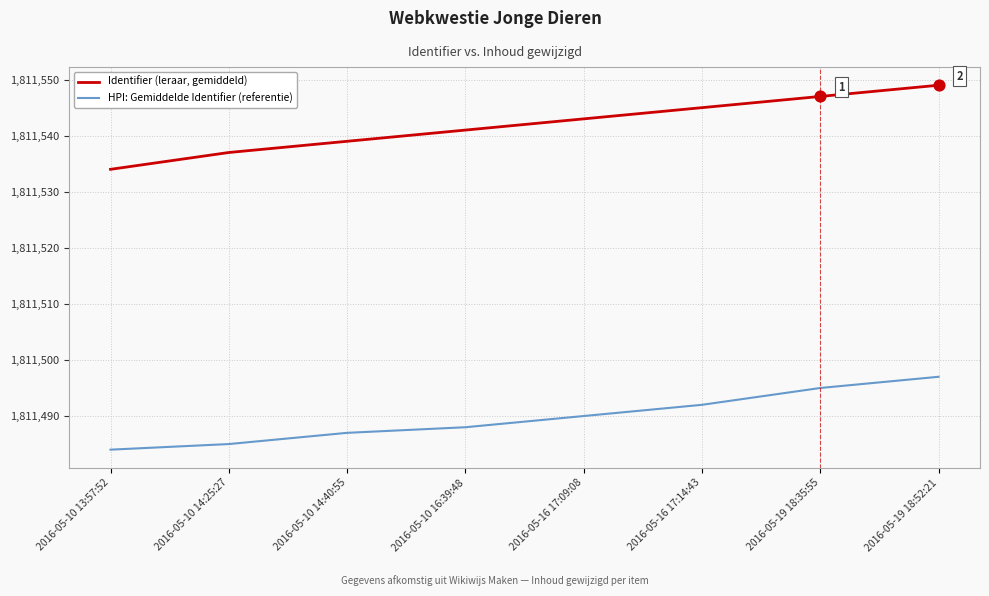

What is the total value across all series at 2016-05-16 17:09:08?

3623033